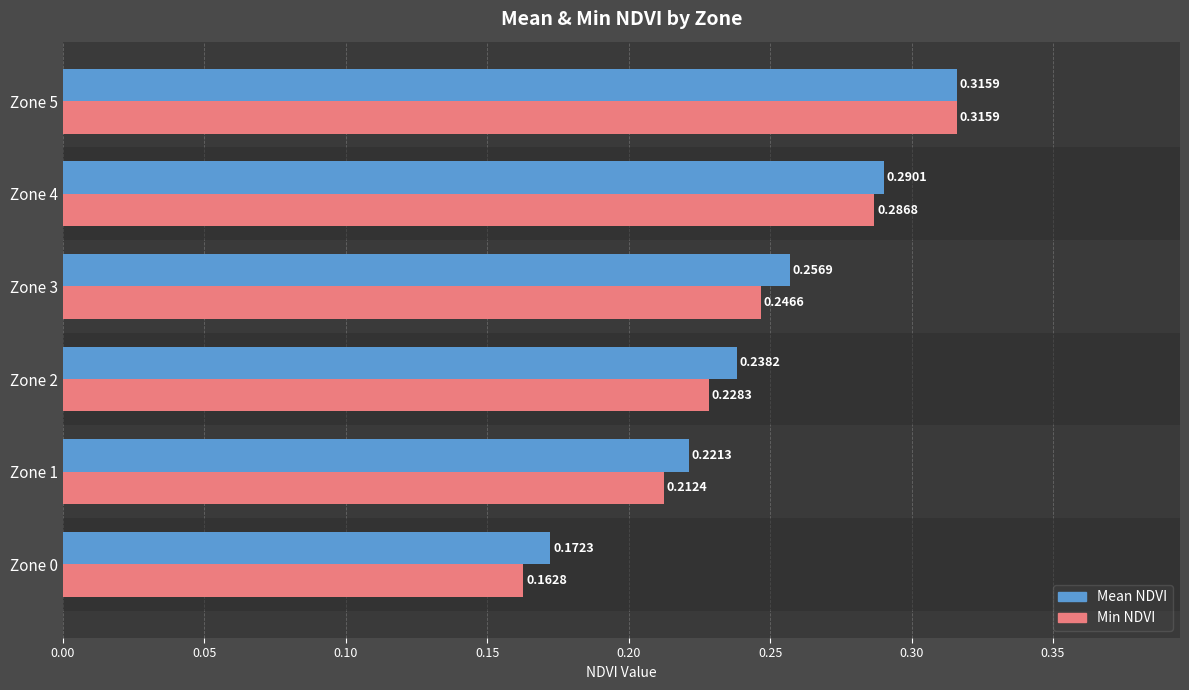

Which series changed the most between Zone 2 and Zone 3?

Mean NDVI